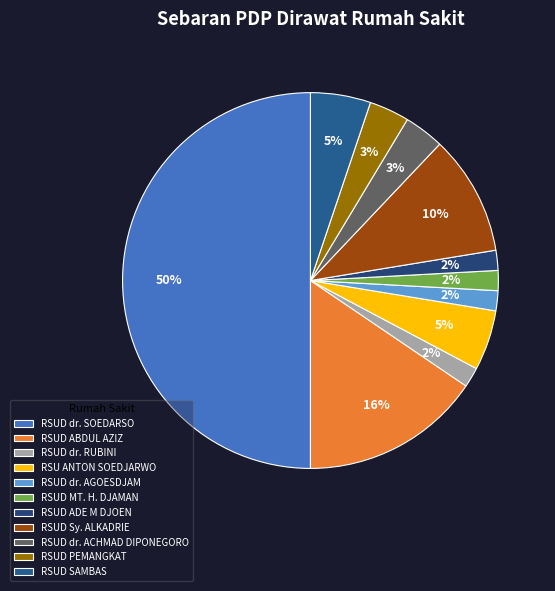

How many slices are in this pie chart?

11